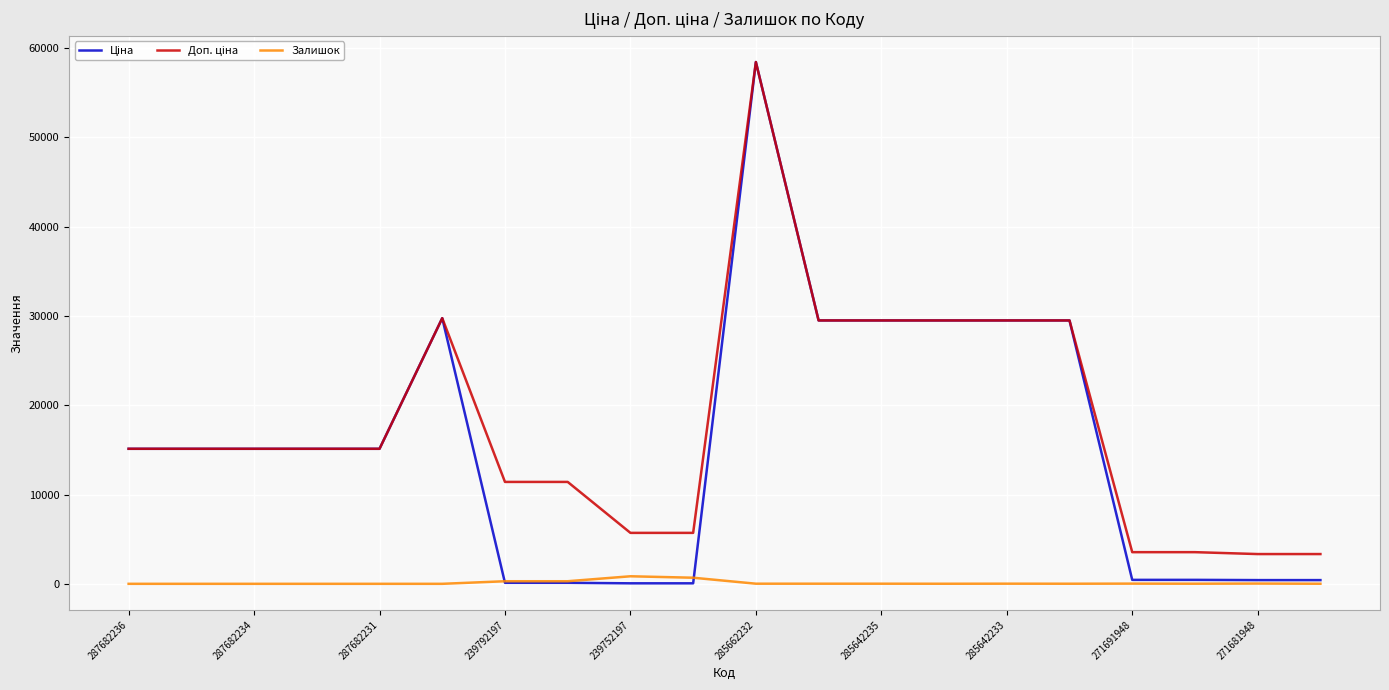

What is the greatest value displayed?

58426.5